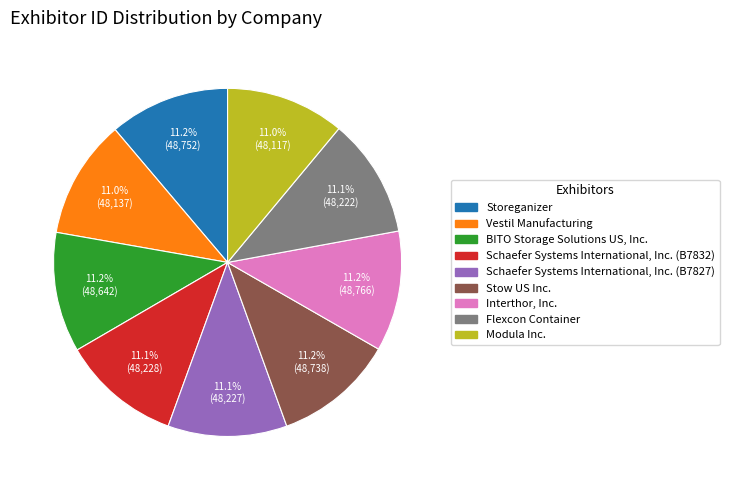

What is the ratio of the value at Modula Inc. to the value at Schaefer Systems International, Inc. (B7832)?

1.0